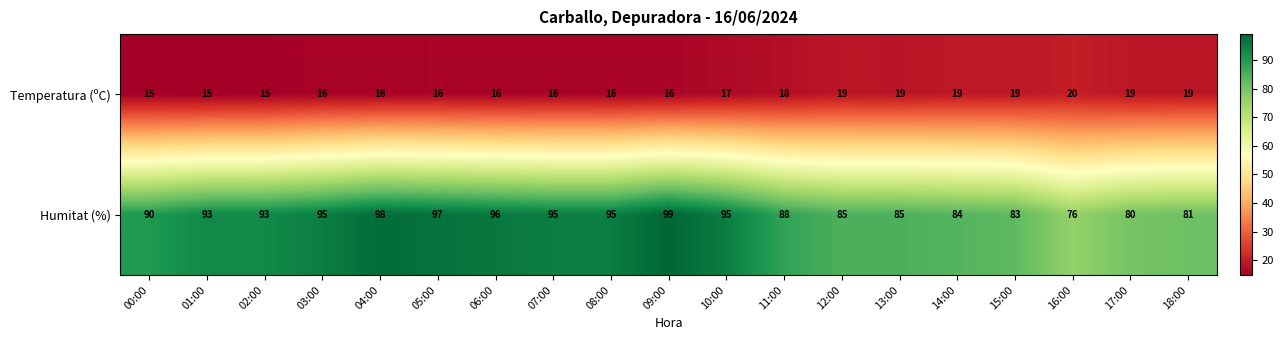

Rank the series by their average value, from highest to lowest.

Humitat (%), Temperatura (ºC)